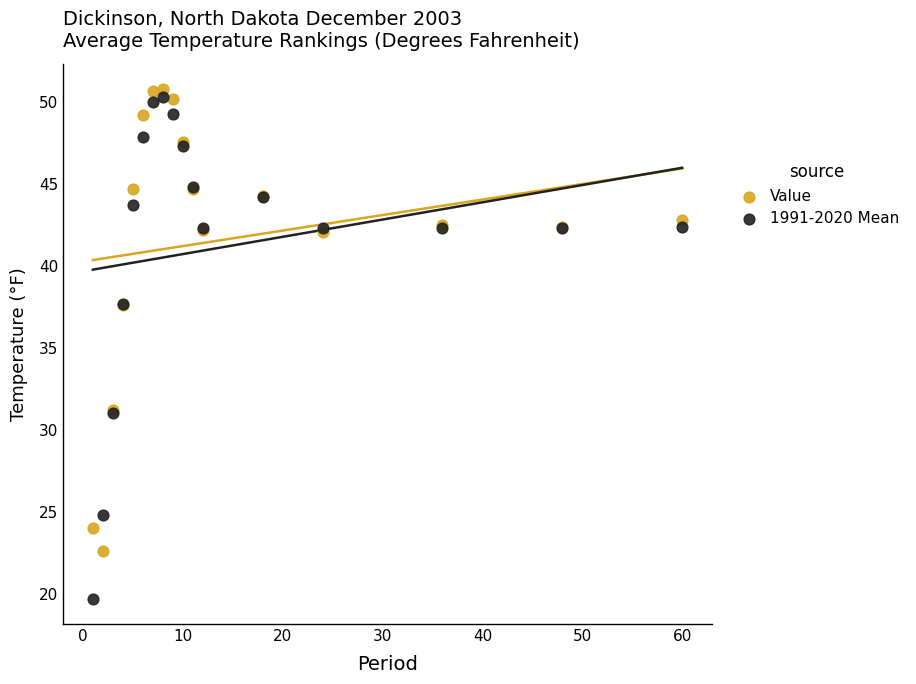

Which series contains the lowest Y value?

1991-2020 Mean